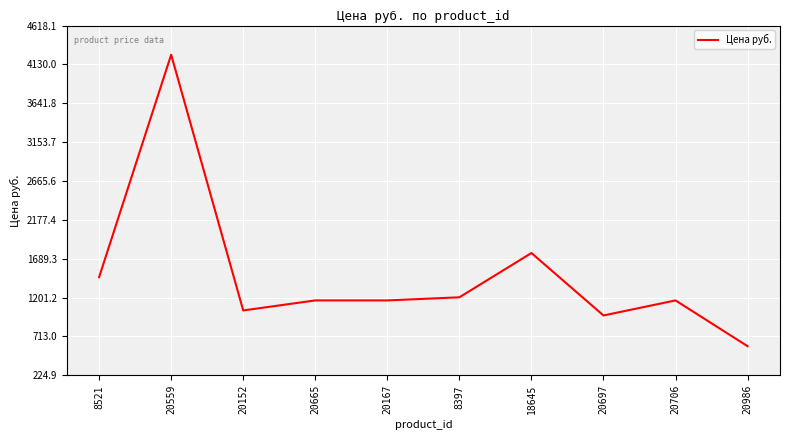

Count the number of data series in this chart.

1